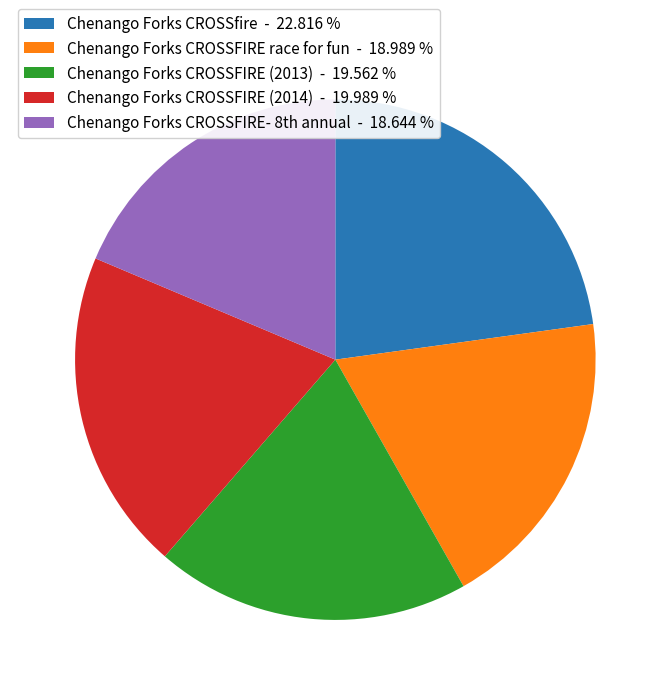

Is it true that Chenango Forks CROSSfire is 23% of the pie?

True